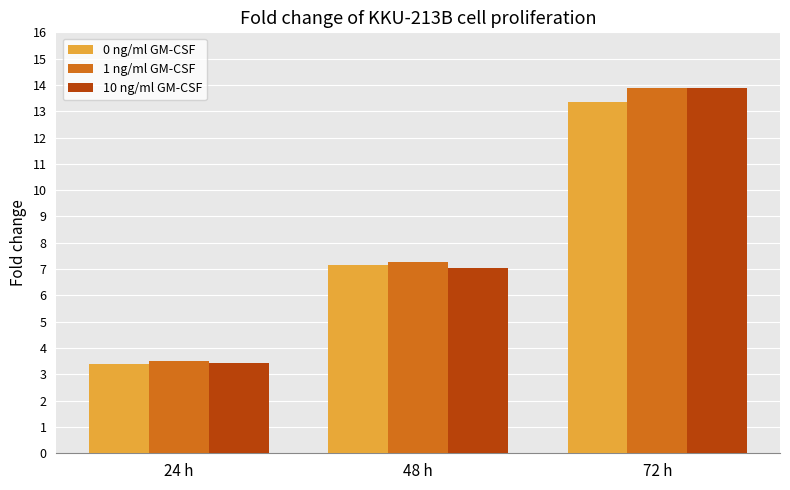

The value of 10 ng/ml GM-CSF at 24 h is 1.2. True or false?

False